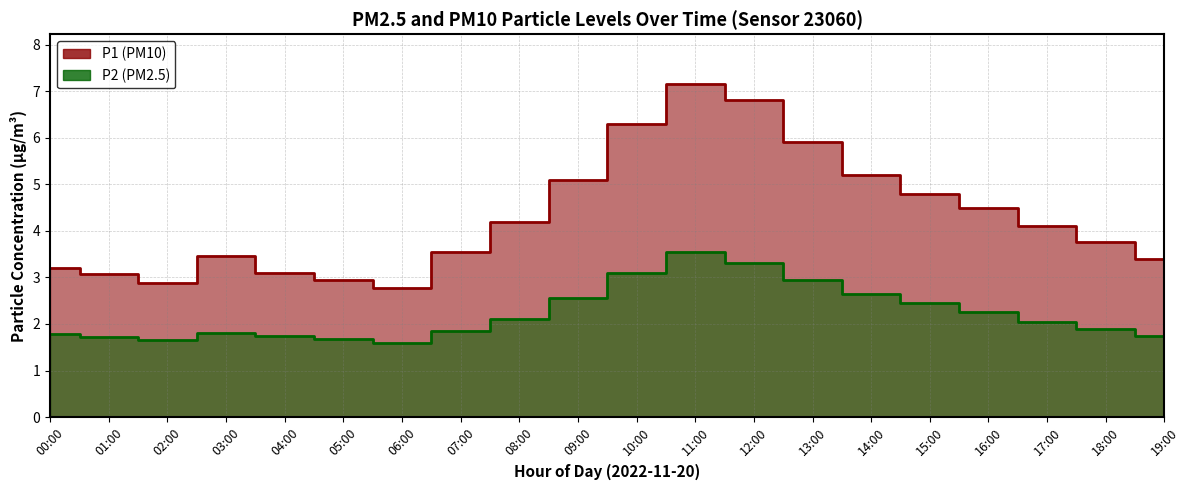

Which category has the lowest value in the P1 series?

06:00